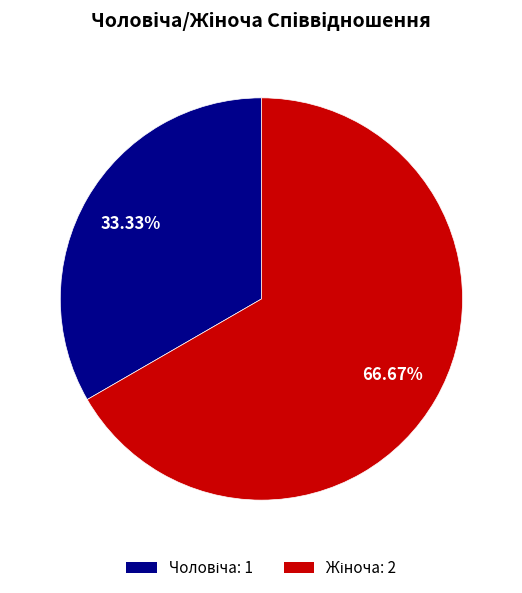

What percentage is NOT represented by Чоловіча?

66.7%